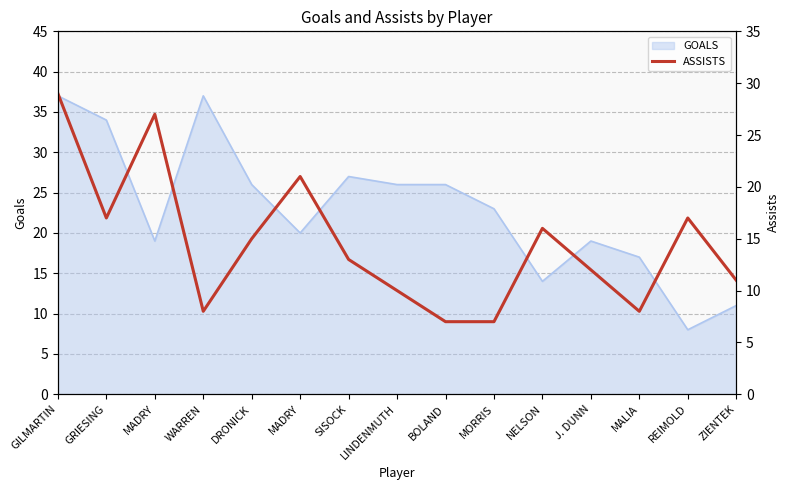

Reading right to left, list all the values displayed in this chart.

ZIENTEK=11	REIMOLD=17	MALIA=8	J. DUNN=12	NELSON=16	MORRIS=7	BOLAND=7	LINDENMUTH=10	SISOCK=13	MADRY=21	DRONICK=15	WARREN=8	MADRY=27	GRIESING=17	GILMARTIN=29